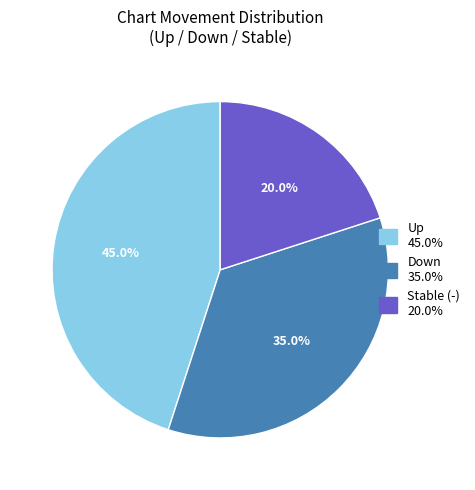

Is there any slice that represents more than half of the pie?

No